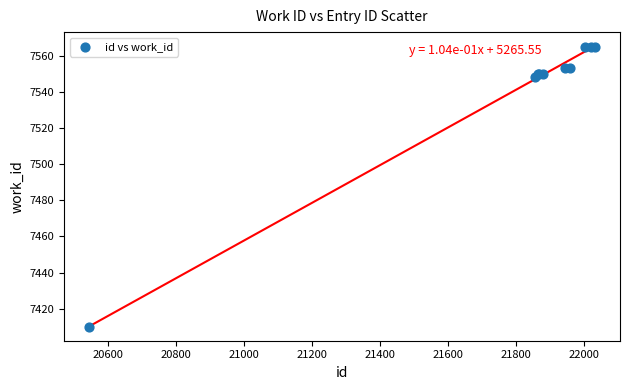

What Y value in the scatter plot is closest to 7487?

7548